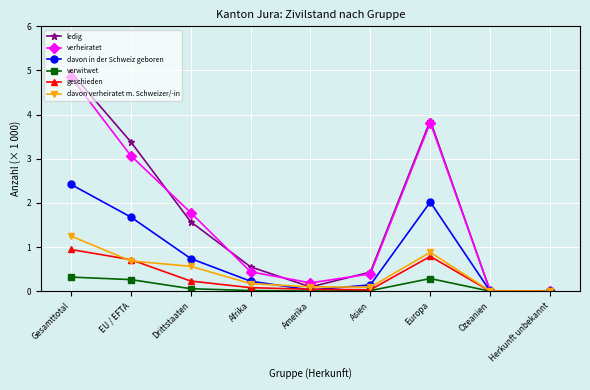

Which category has the highest value across all series?

Gesamttotal